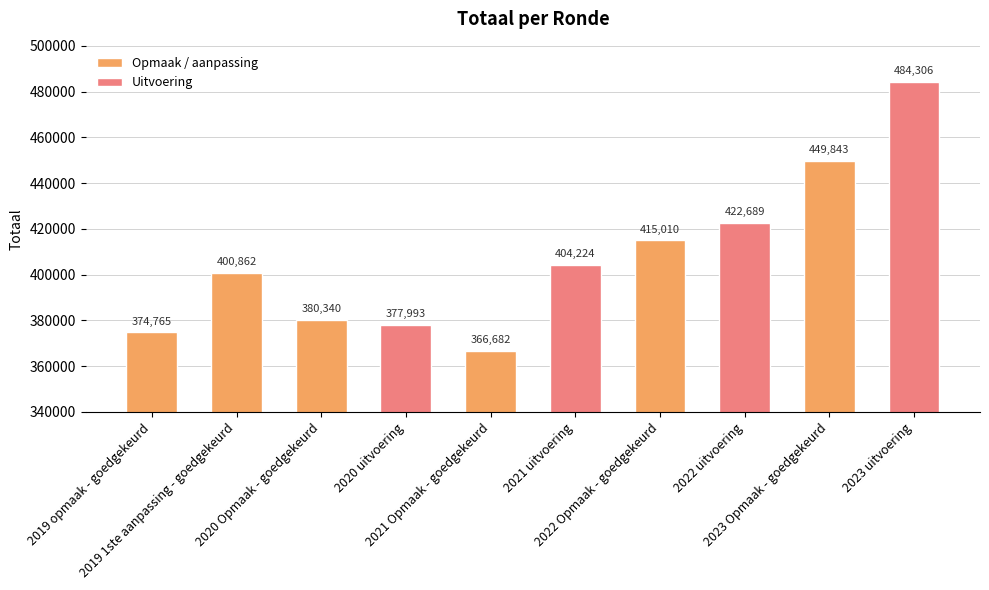

The chart shows a value of 377993 at 2020 uitvoering. True or false?

True